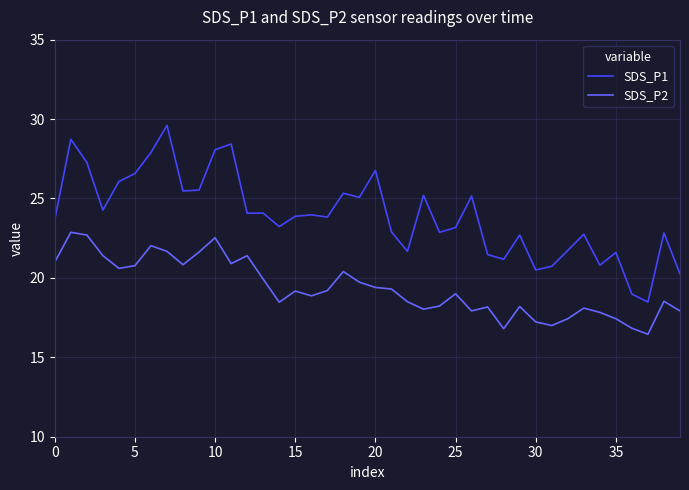

What is the greatest value displayed?

29.6